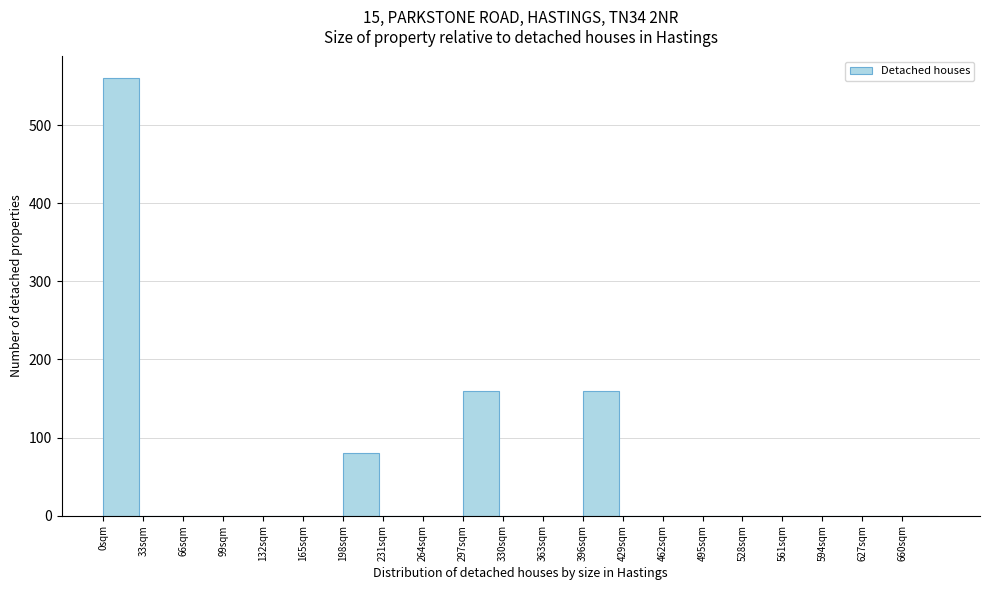

Reading left to right, transcribe this chart: for each bar, give the range it covers on the x-axis and its height. Neither the bar edges nor the heights are printed on the chart, so give them approximately, as read against the axes.

0 to 33: 560
33 to 66: 0
66 to 99: 0
99 to 132: 0
132 to 165: 0
165 to 198: 0
198 to 231: 80
231 to 264: 0
264 to 297: 0
297 to 330: 160
330 to 363: 0
363 to 396: 0
396 to 429: 160
429 to 462: 0
462 to 495: 0
495 to 528: 0
528 to 561: 0
561 to 594: 0
594 to 627: 0
627 to 660: 0
660 to 693: 0